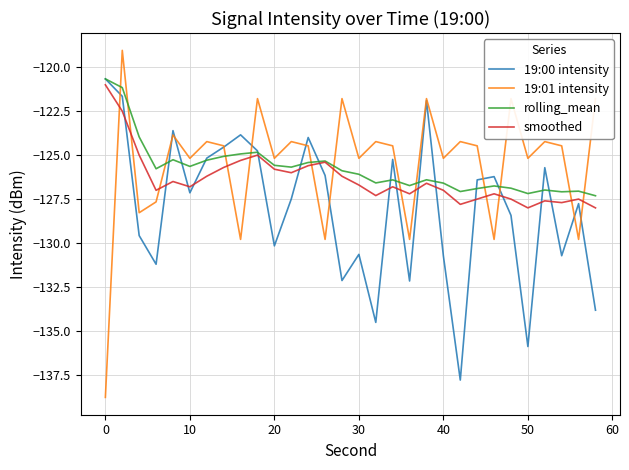

Does the chart display data point markers on the line(s)?

No